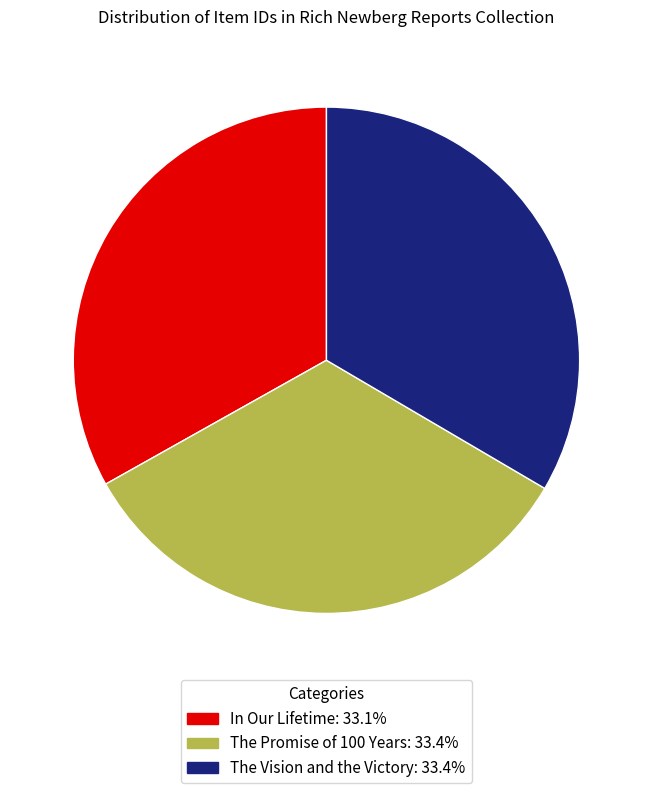

Do In Our Lifetime and The Promise of 100 Years together represent more than half of the pie?

Yes